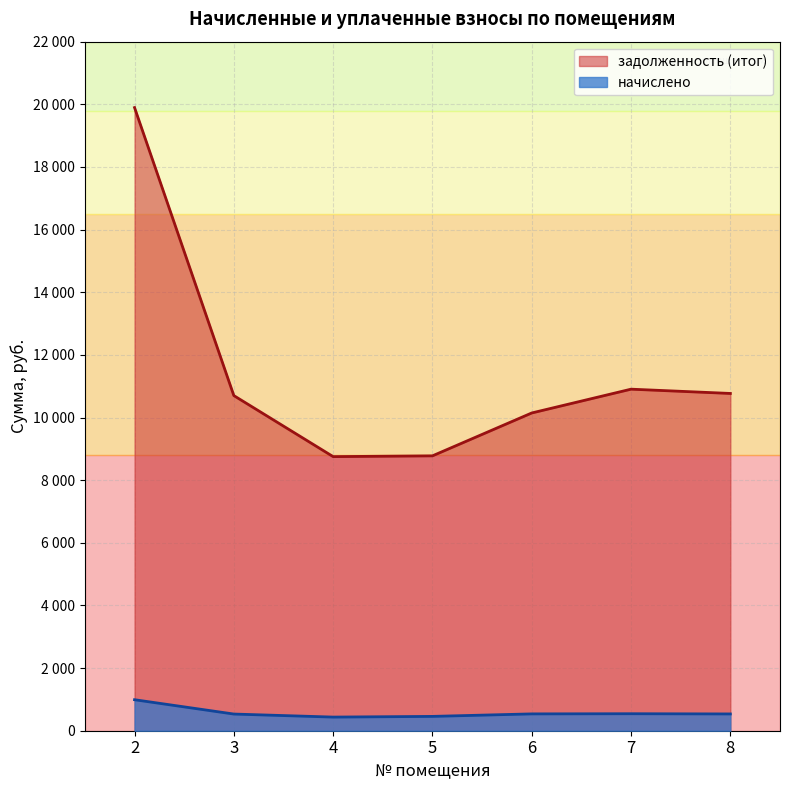

List the series in order of their overall mean, lowest first.

начислено, задолженность (итог)